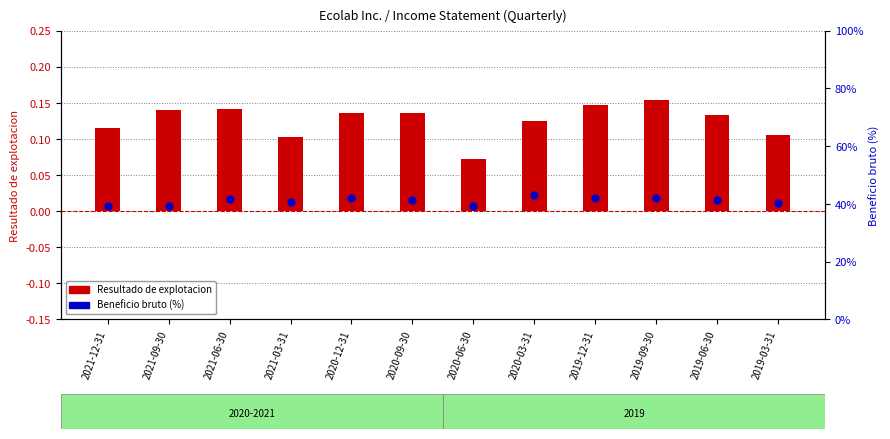

Which series contains the highest Y value?

Beneficio bruto (%)